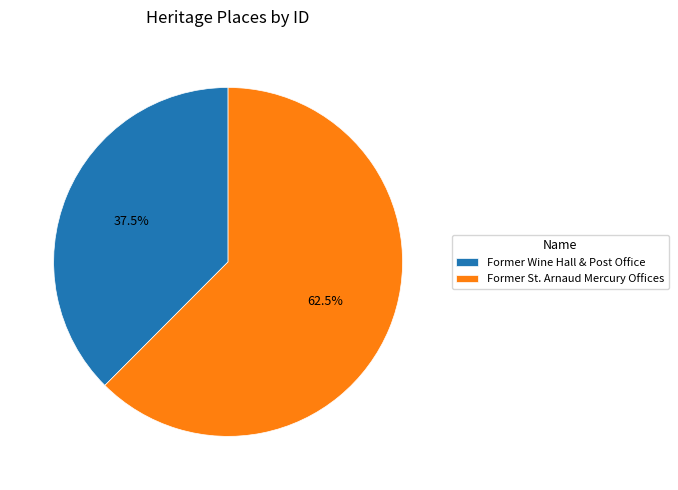

To the nearest percent, what is the combined percentage of Former Wine Hall & Post Office and Former St. Arnaud Mercury Offices?

100%